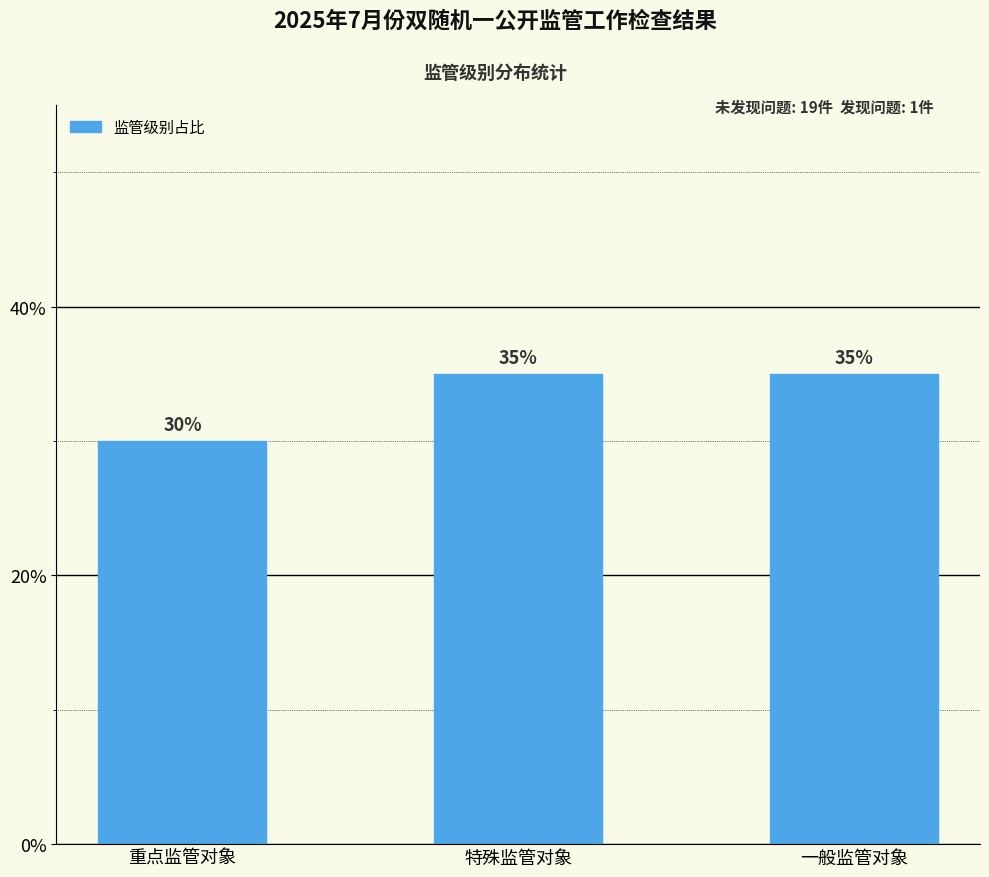

What is the change in value from 重点监管对象 to 特殊监管对象?

+5